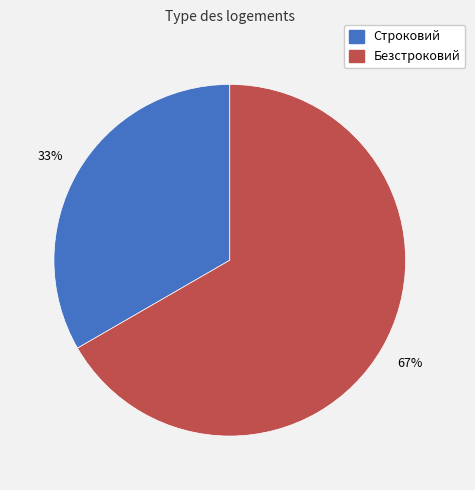

To the nearest percent, what percentage of the pie is Строковий?

33%